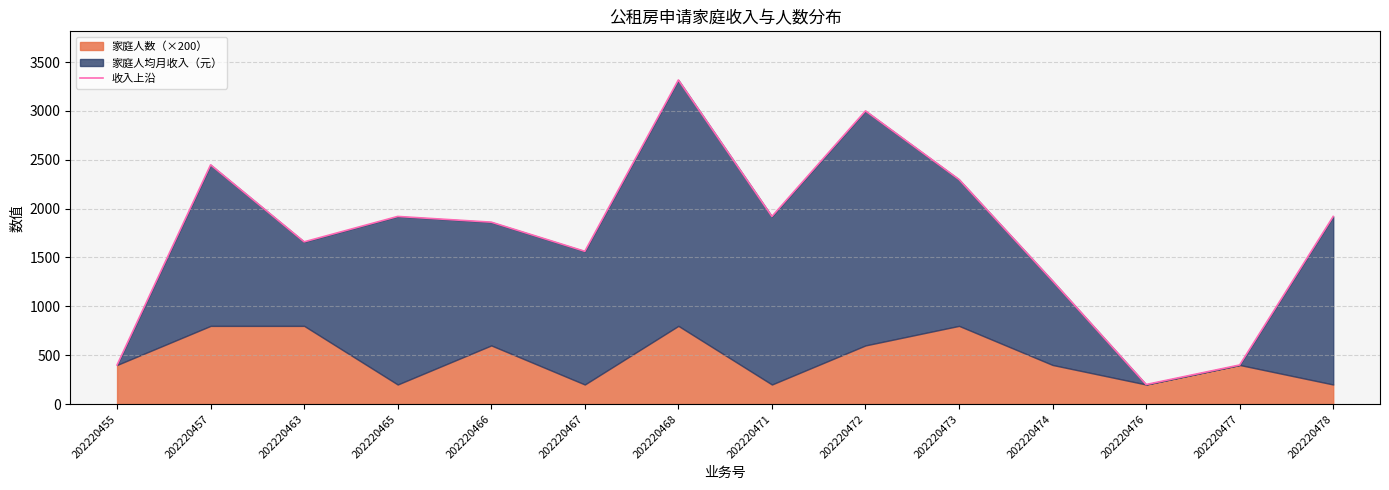

List the labels in order of value, smallest first.

202220476, 202220455, 202220477, 202220474, 202220467, 202220463, 202220466, 202220465, 202220471, 202220478, 202220473, 202220457, 202220472, 202220468